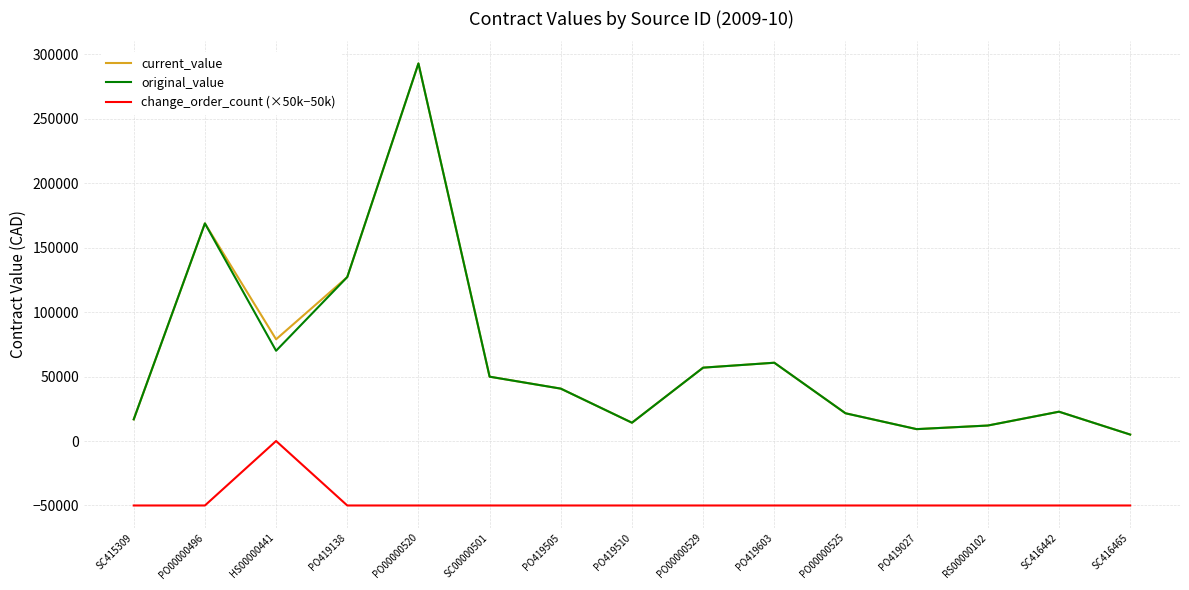

At which category does the chart reach its peak across all series?

PO00000520